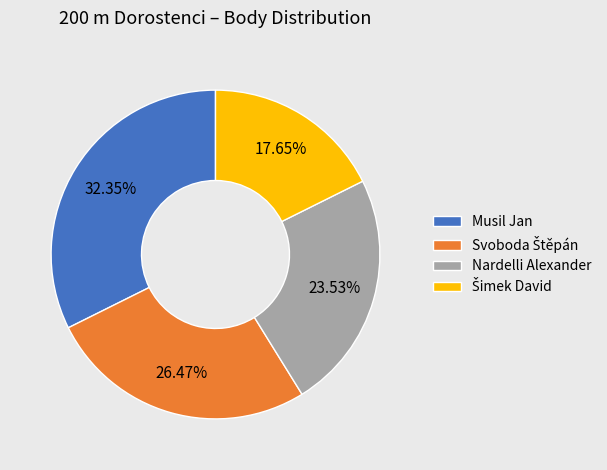

Is there any slice that represents more than half of the pie?

No